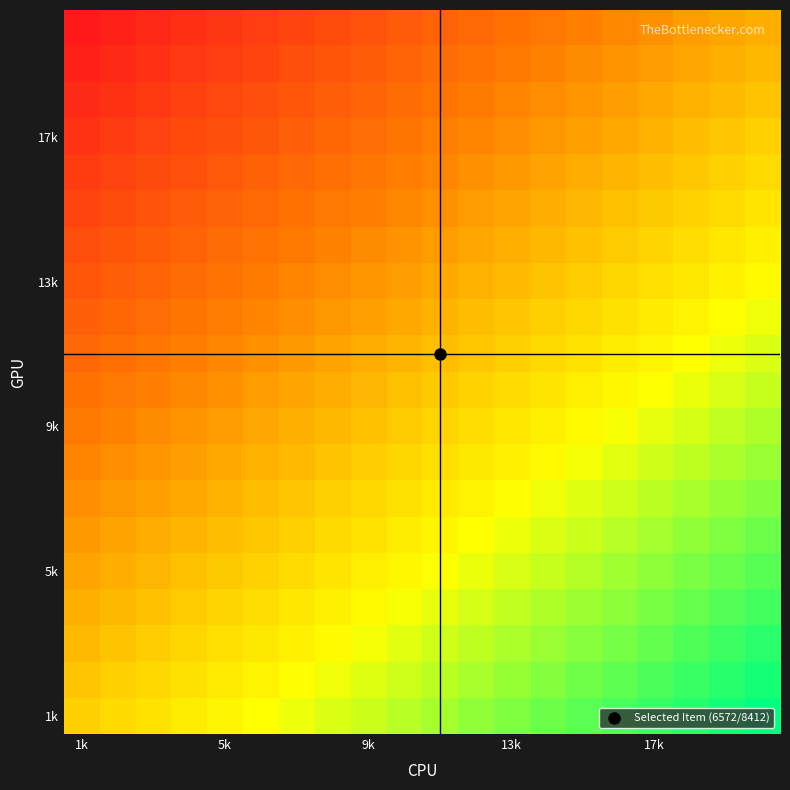

Which category has the highest value across all series?

19